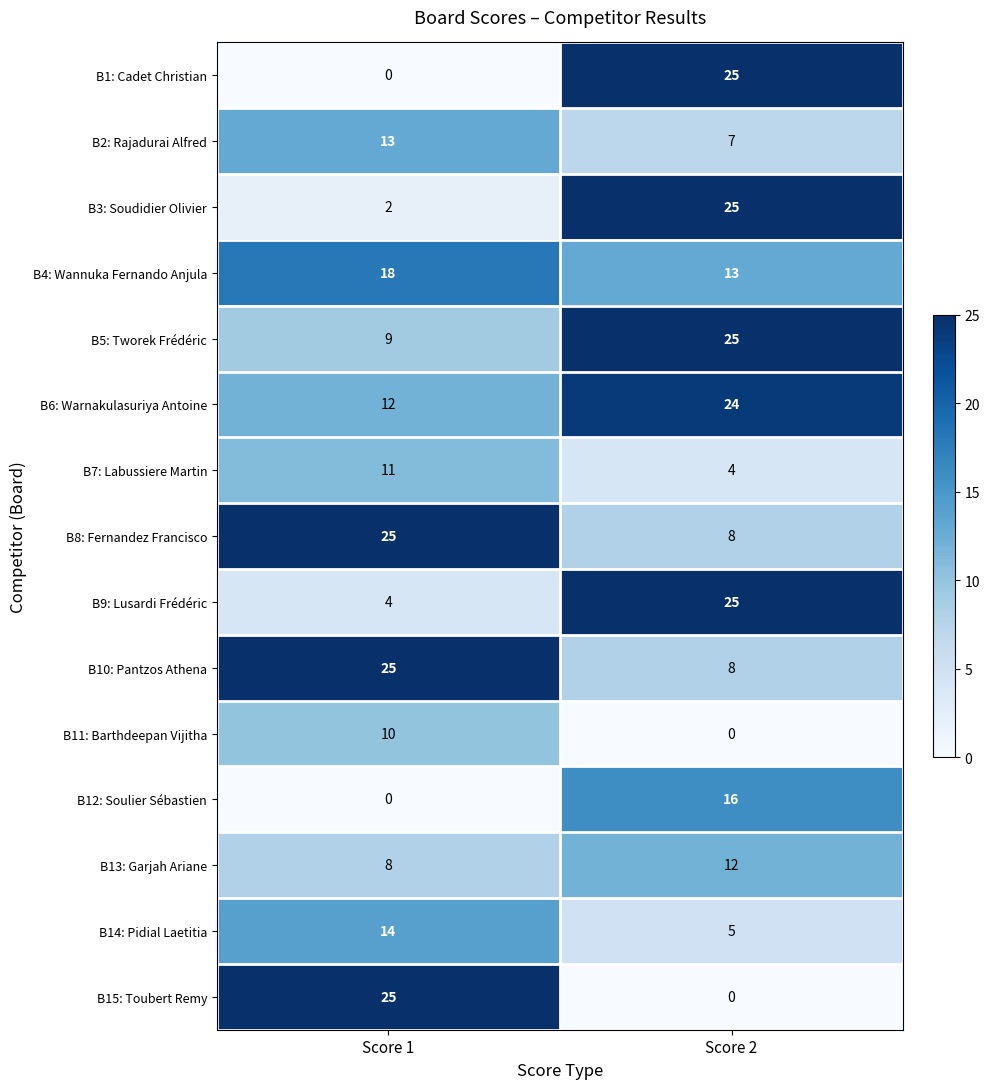

Read the B7: Labussiere Martin value at Score 1.

11